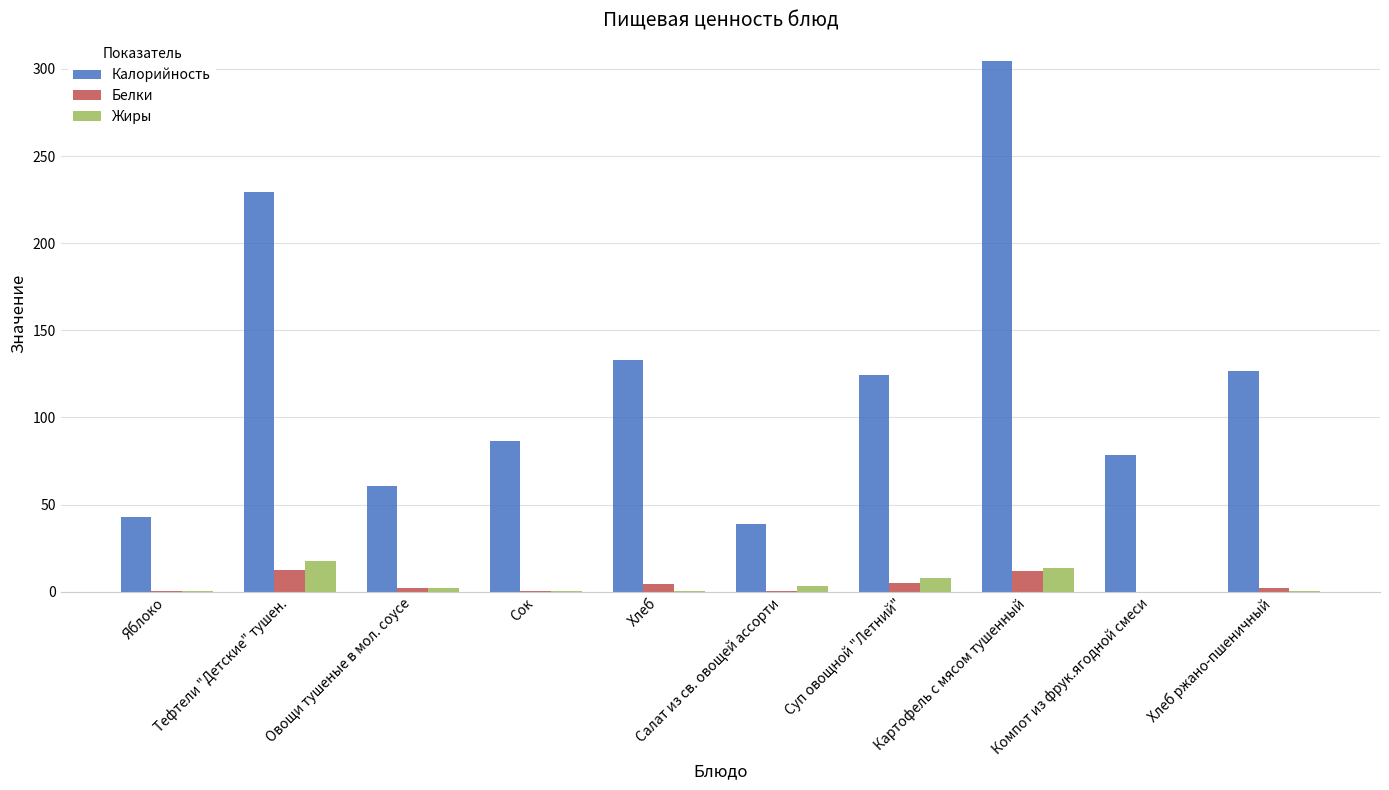

At which category is the sum across all series the highest?

Картофель с мясом тушенный